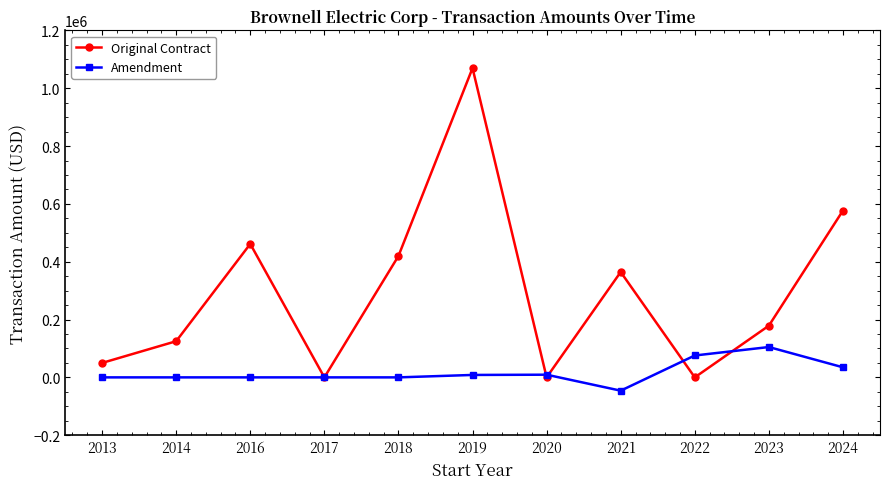

The Original Contract series shows 613958 at 2019. True or false?

False